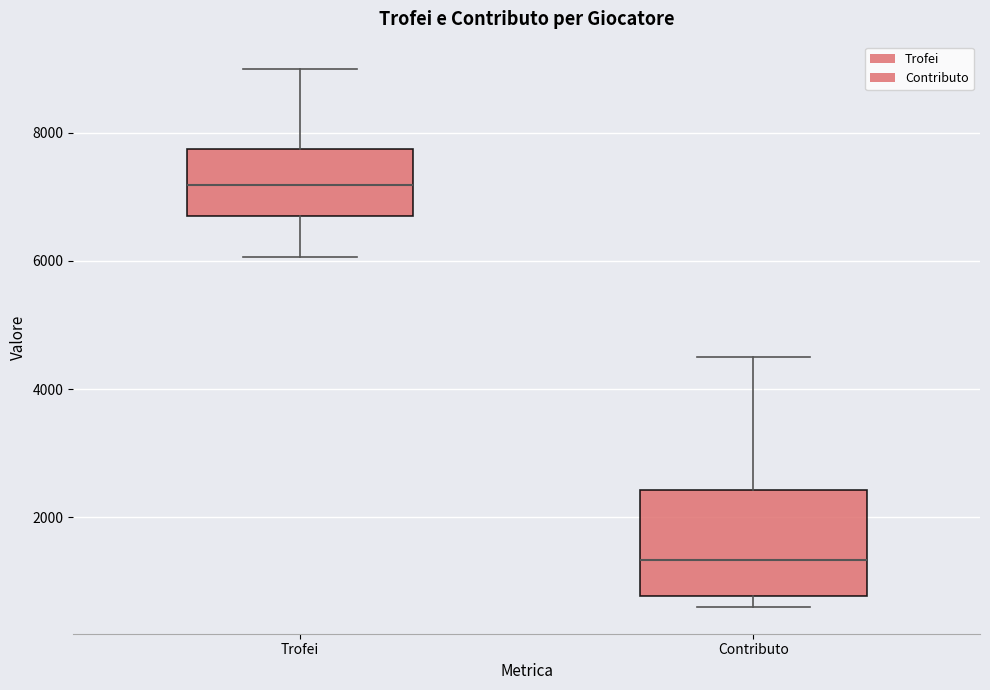

Which box's median line is the lowest?

Contributo